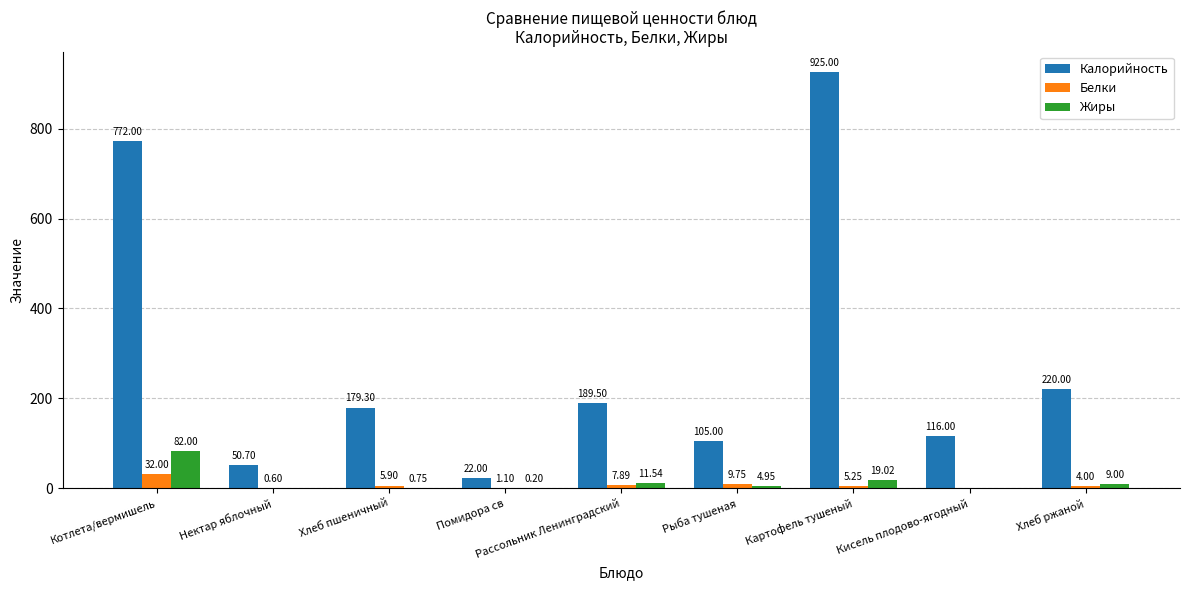

What is the sum of the Калорийность values at Помидора св and Рассольник Ленинградский?

211.5